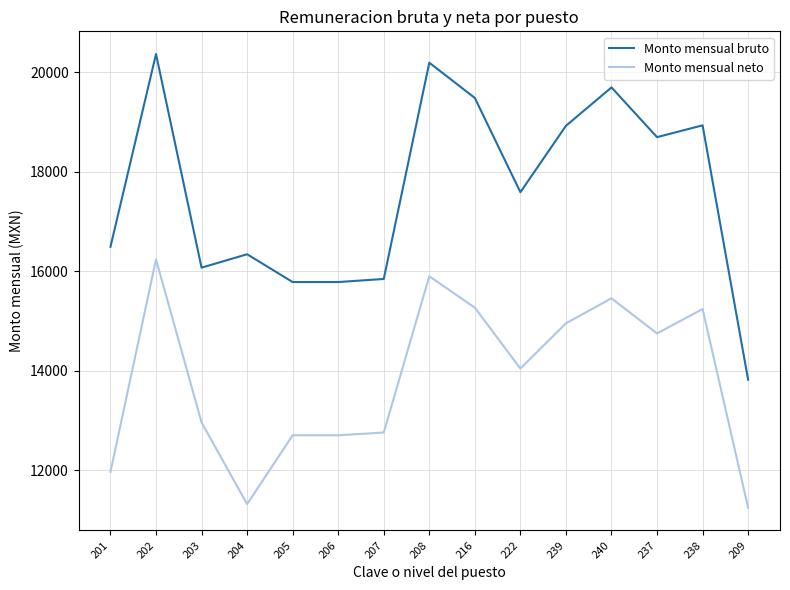

What is the lowest value of the Monto mensual bruto series?

13819.3